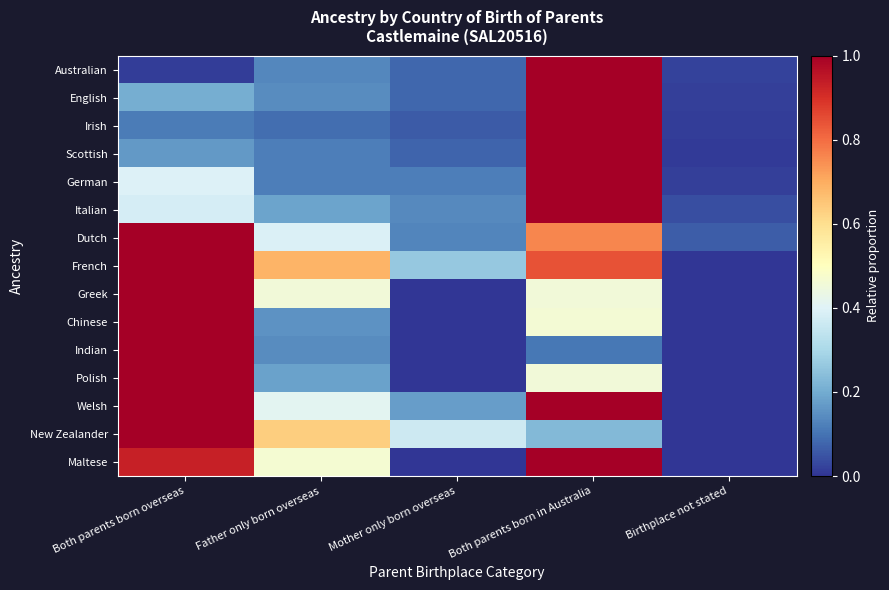

What is the maximum value shown in the chart?

1.0